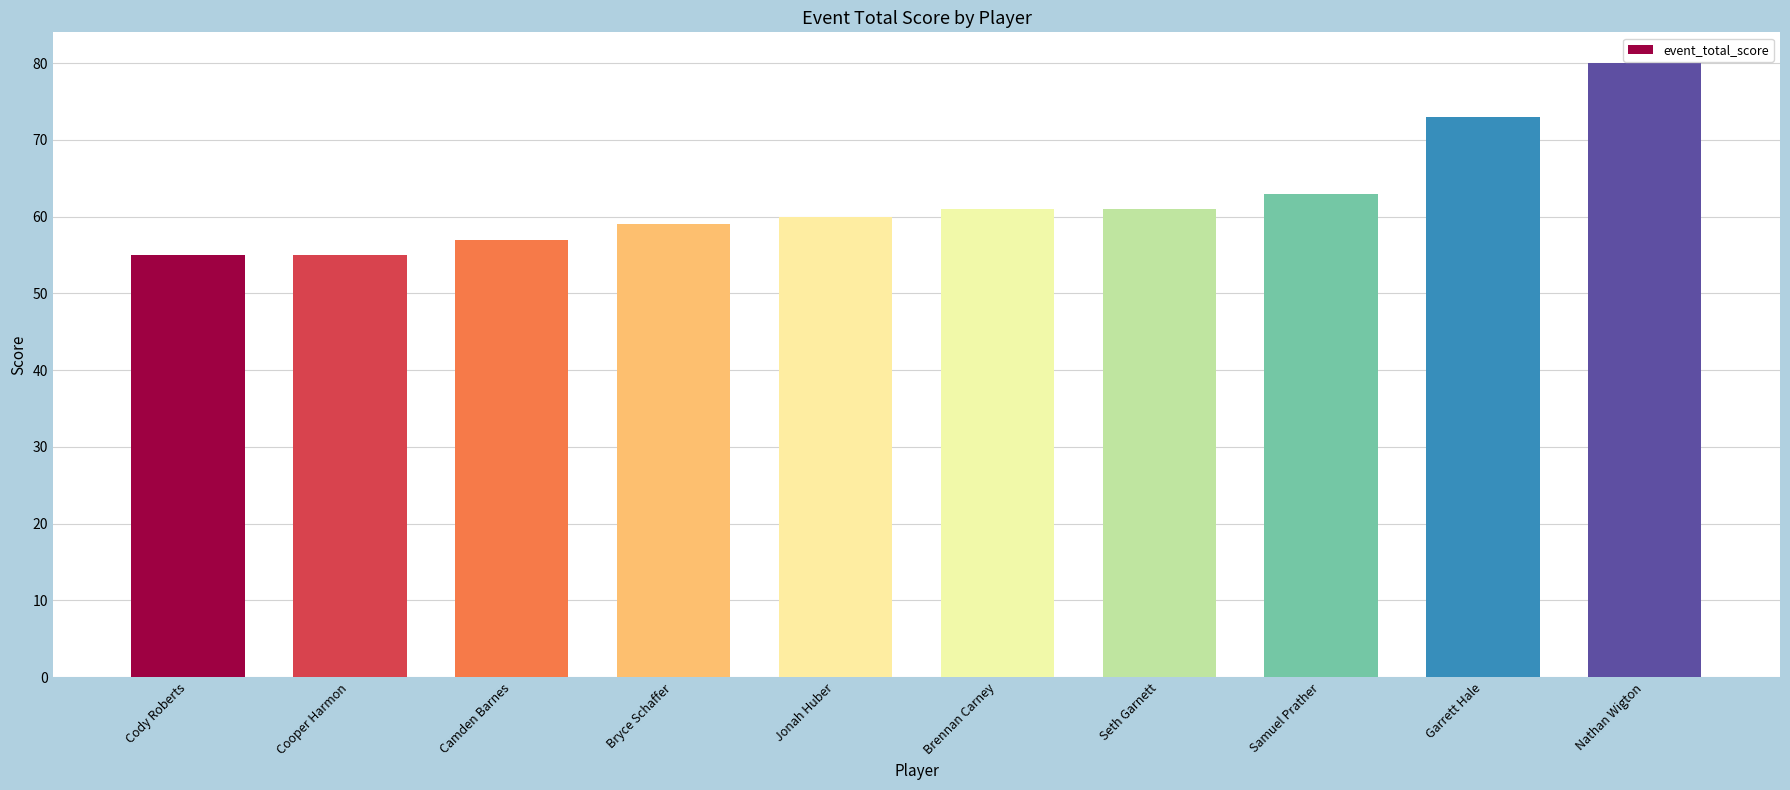

What is the label of the 2nd bar from the right?

Garrett Hale